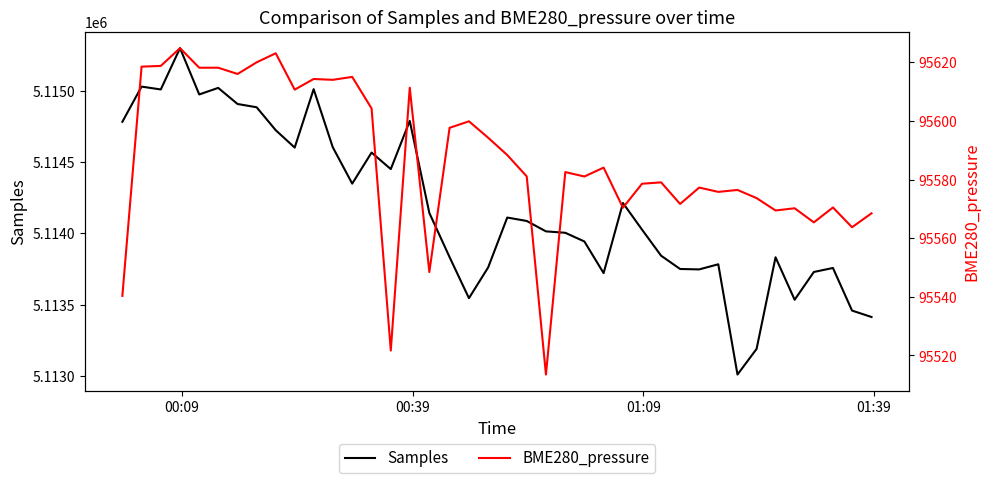

What is the sum of all BME280_pressure values?

3823471.1